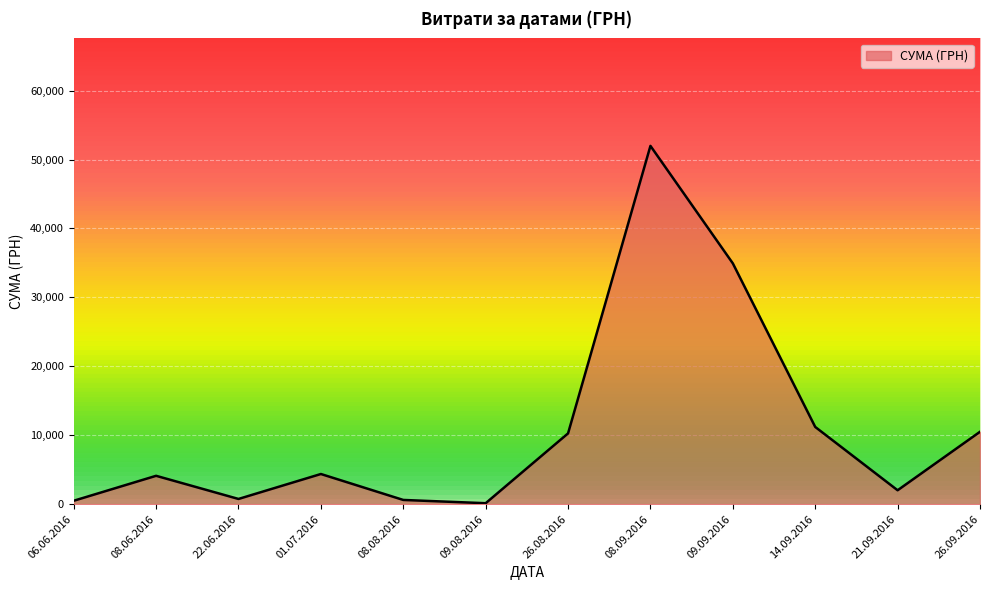

Read the value at 08.06.2016.

4111.0